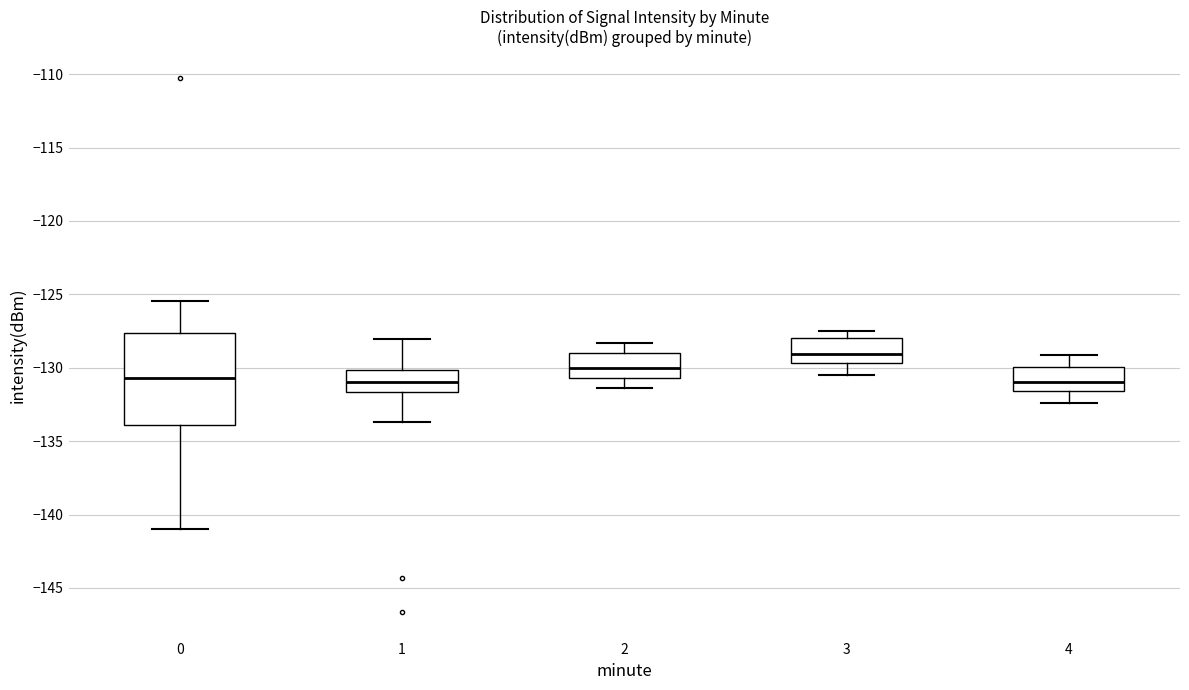

Reading left to right, transcribe this box plot: for each box, give where its median line is, the range the box spans, and where its two whiskers end, as read against the y-axis. The values are not printed on the chart, so give them approximately, as read against the axis.

0: median -130.5, box -134.0 to -127.5, whiskers -141.0 to -125.5
1: median -131.0, box -131.5 to -130.0, whiskers -133.5 to -128.0
2: median -130.0, box -130.5 to -129.0, whiskers -131.5 to -128.5
3: median -129.0, box -129.5 to -128.0, whiskers -130.5 to -127.5
4: median -131.0, box -131.5 to -130.0, whiskers -132.5 to -129.0